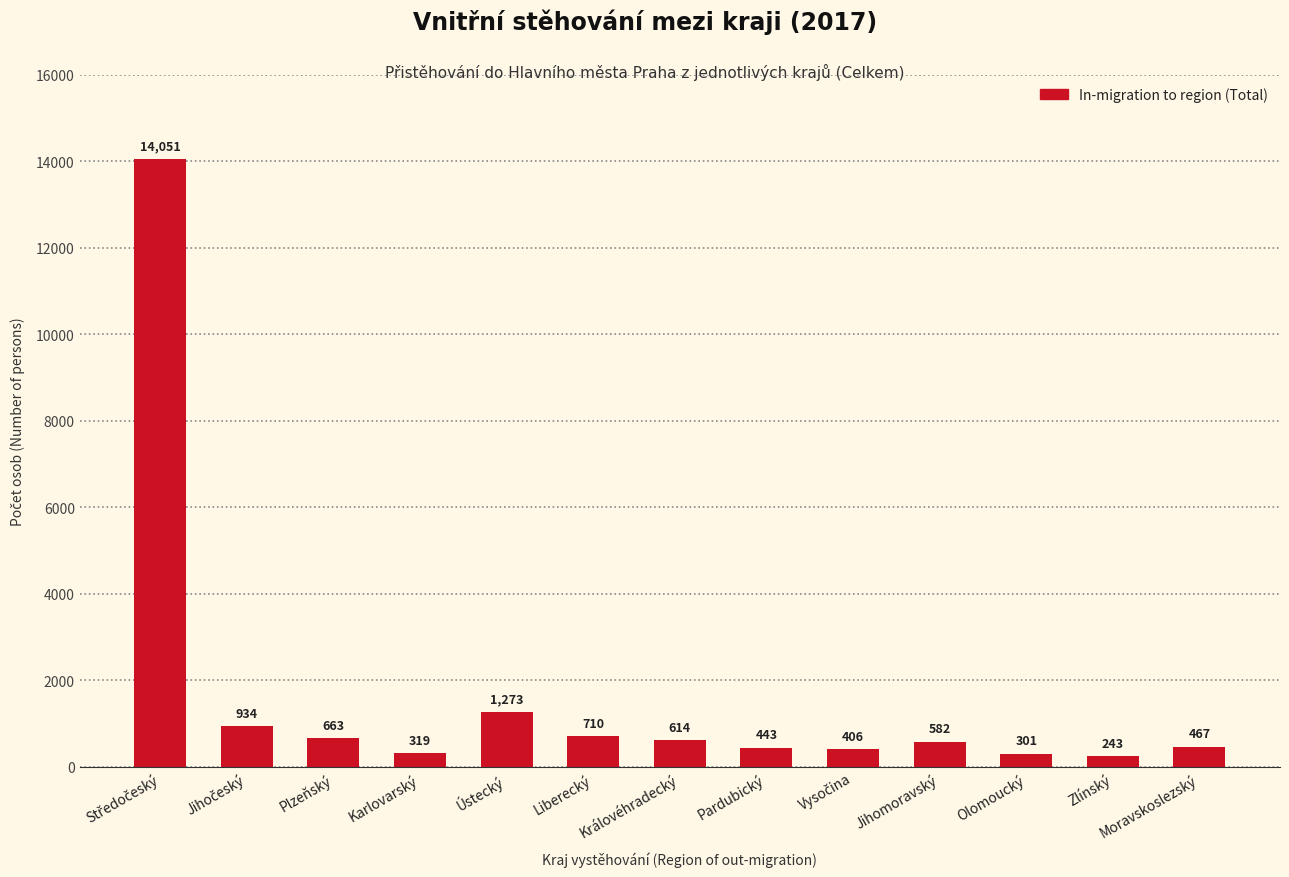

At which label is the value closest to 7147?

Ústecký